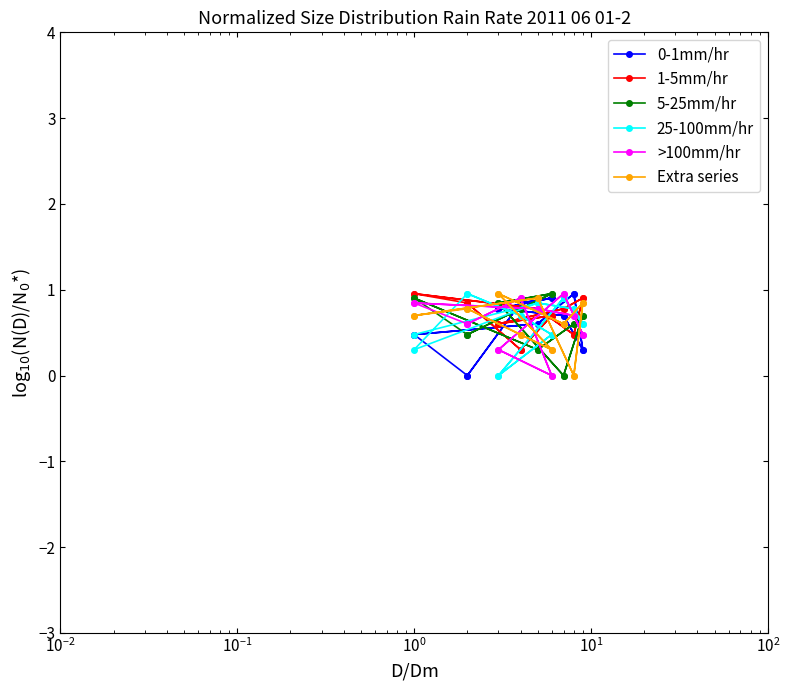

Which series has the widest spread of values?

0-1mm/hr